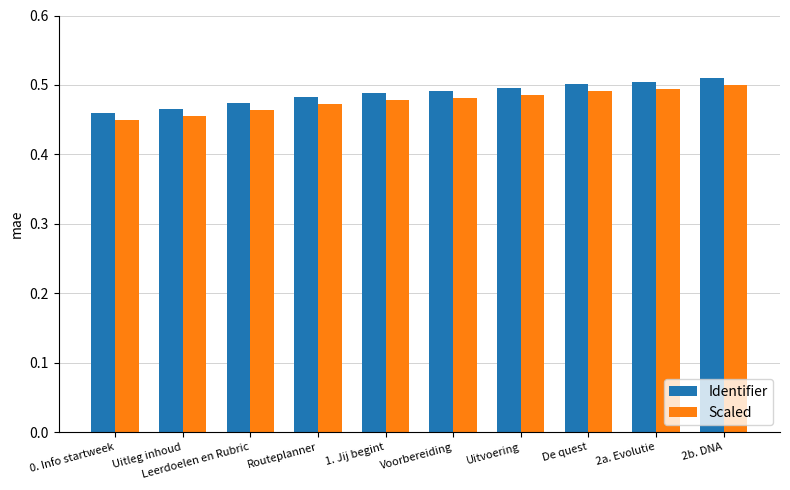

How many Identifier values are between 0 and 1?

10